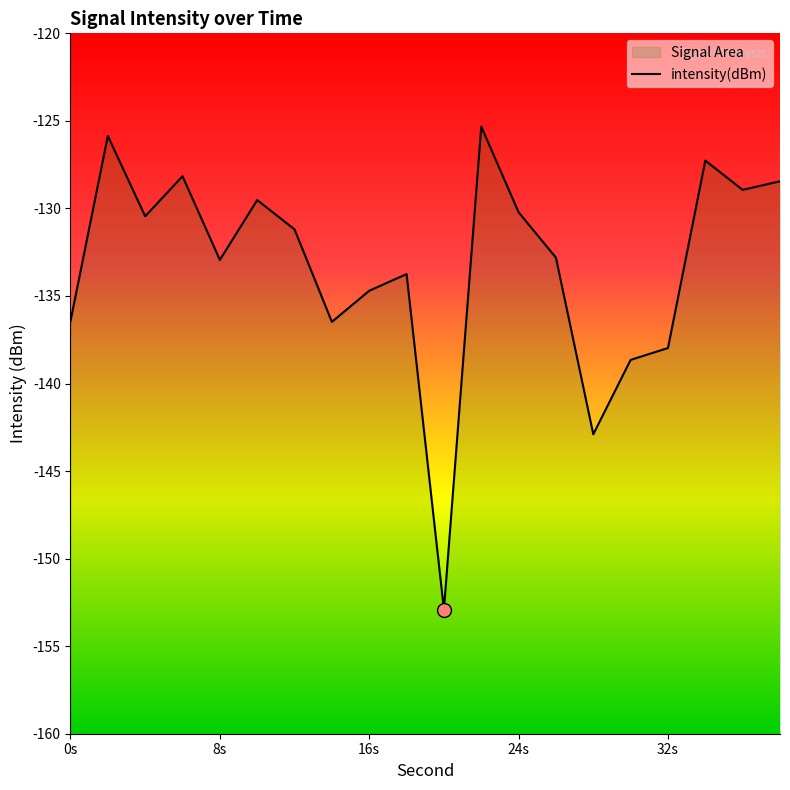

What is the value of the 17th point from the left?

-138.0